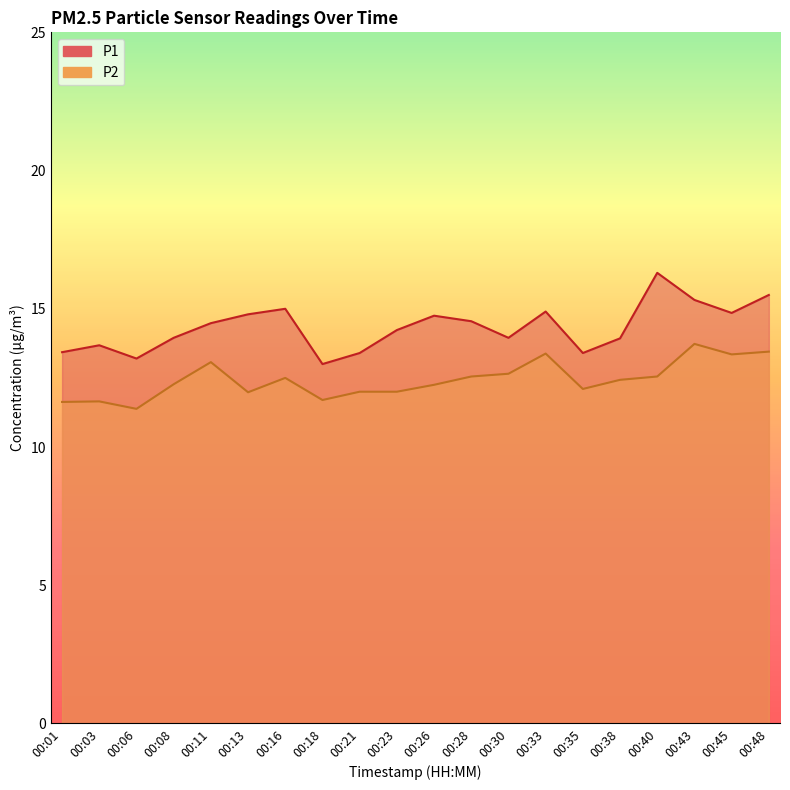

Which series has the widest spread of values?

P1